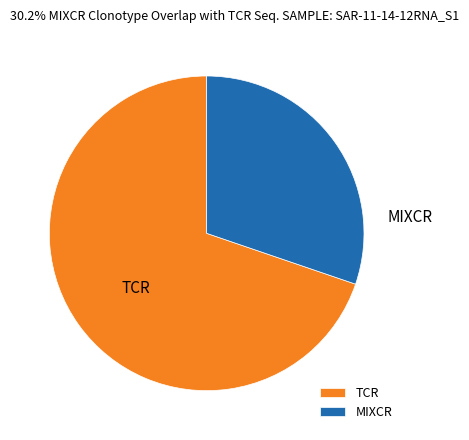

Is the sum of MIXCR and TCR greater than half?

Yes